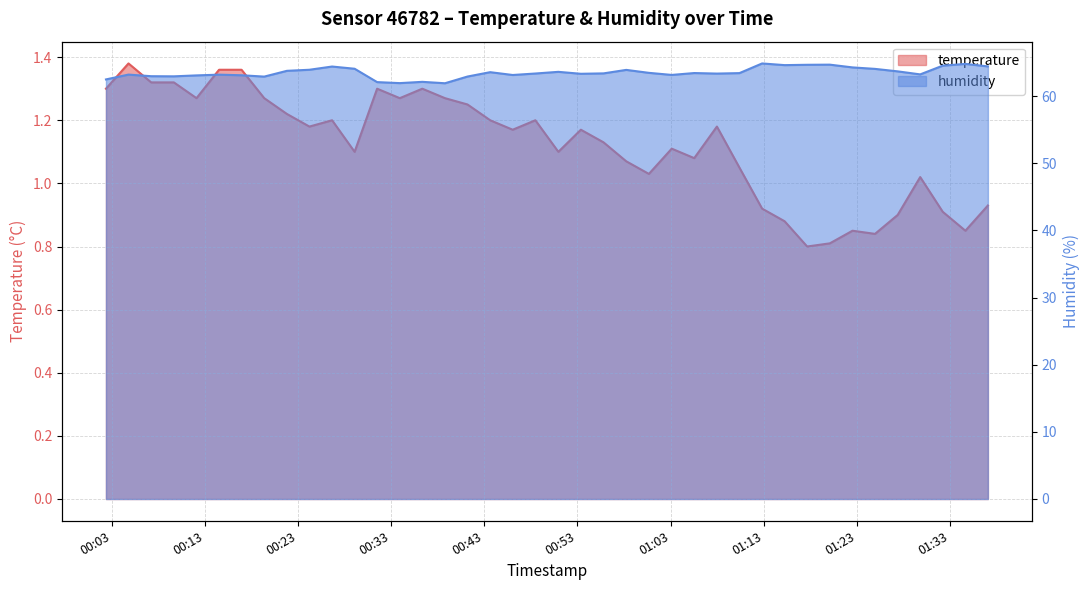

True or false: humidity and temperature cross at least once.

False